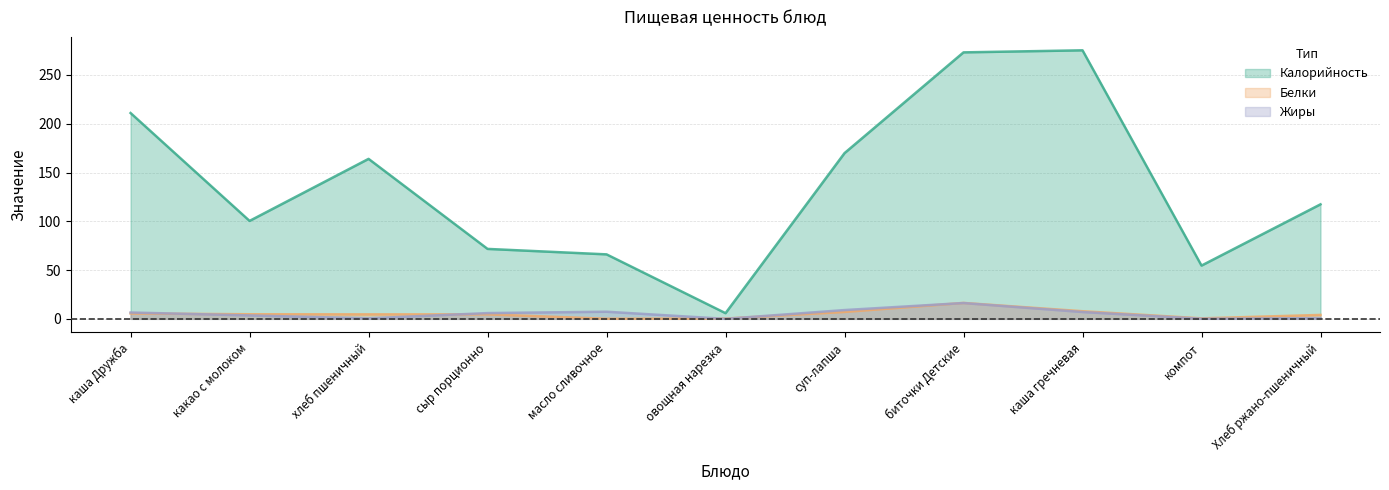

At which category does the chart reach its minimum across all series?

овощная нарезка